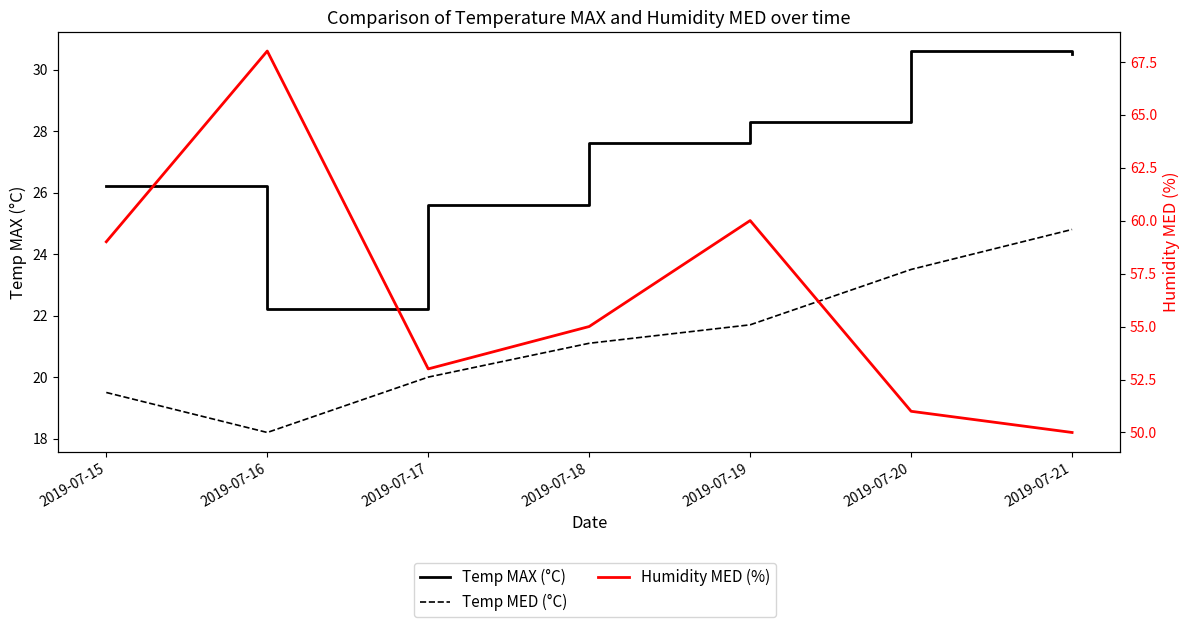

At how many categories does at least one series exceed 65?

1